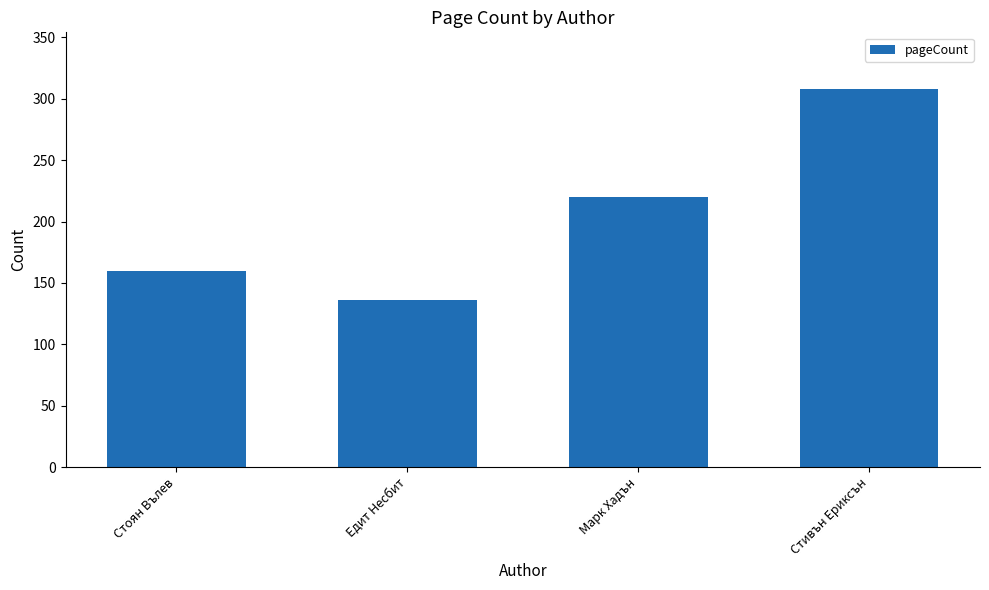

Count the values in the range 160 to 308.

3